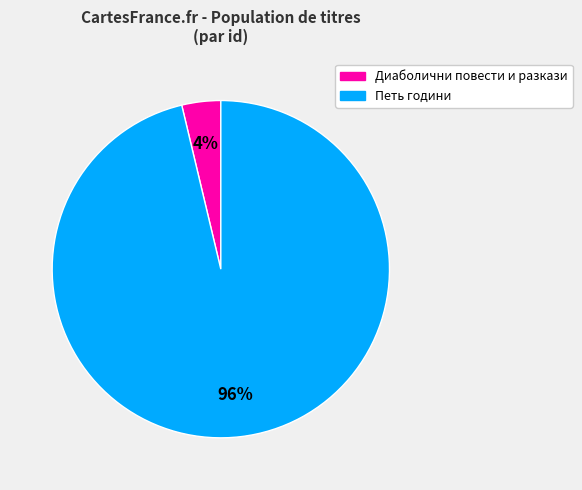

To the nearest percent, what is the average slice percentage?

50%